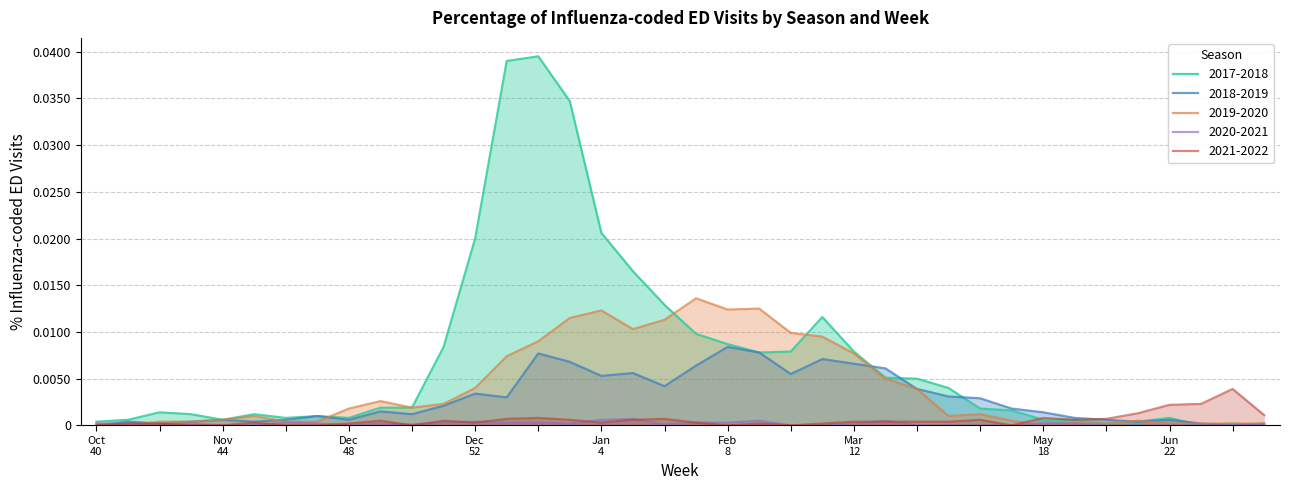

Rank the series by their maximum value, from highest to lowest.

2017-2018, 2019-2020, 2018-2019, 2021-2022, 2020-2021